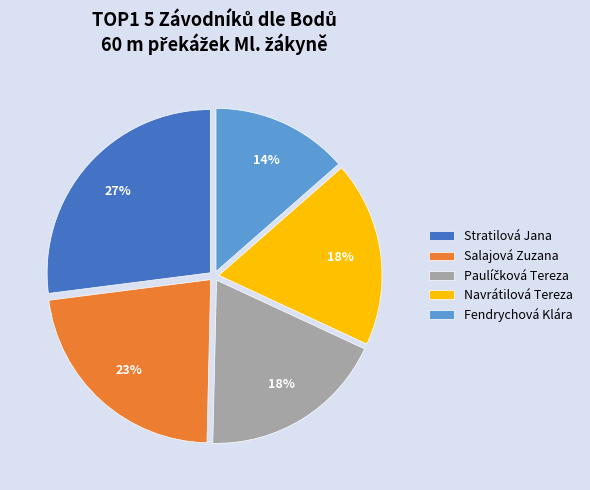

Which slice is the smallest?

Fendrychová Klára